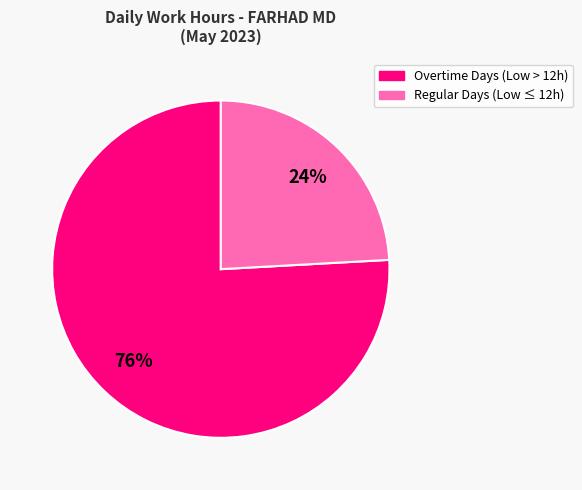

Does any single category account for the majority?

Yes